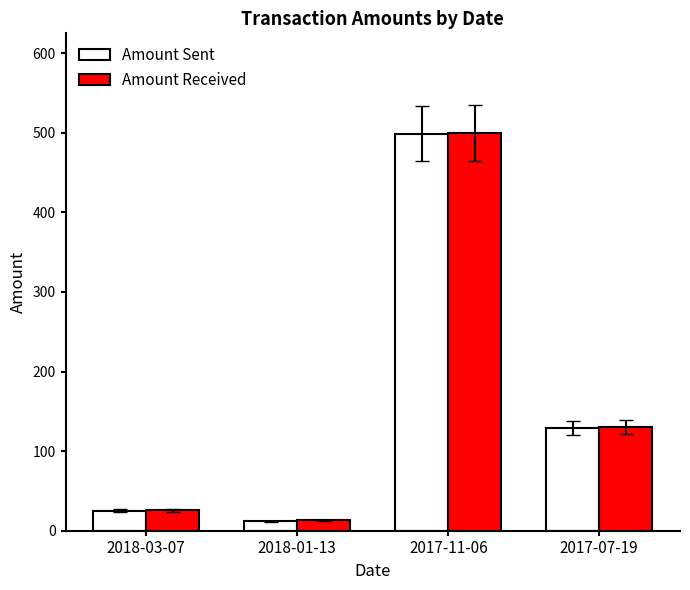

The value of Amount Received at 2018-03-07 is 25.9. True or false?

True